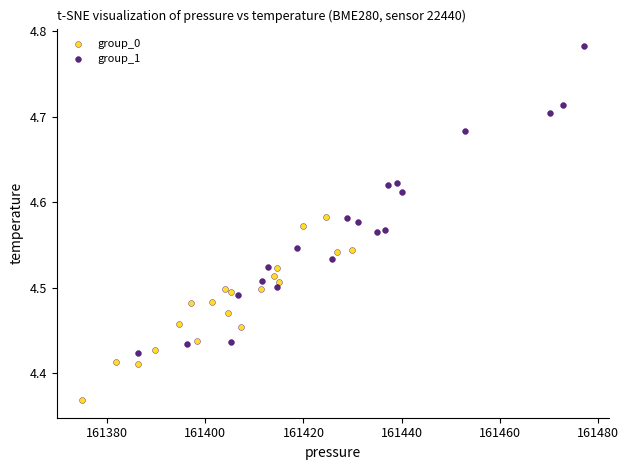

Which series contains the highest Y value?

group_1